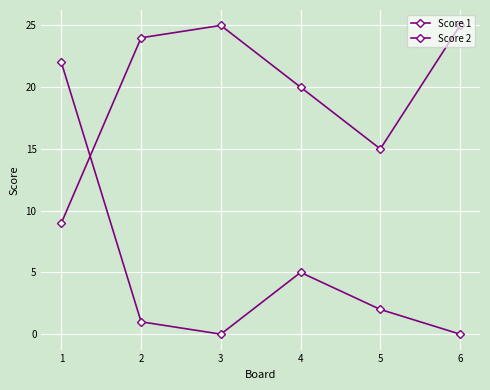

Is the value of Score 1 at 6 greater than the value of Score 2 at 5?

Yes